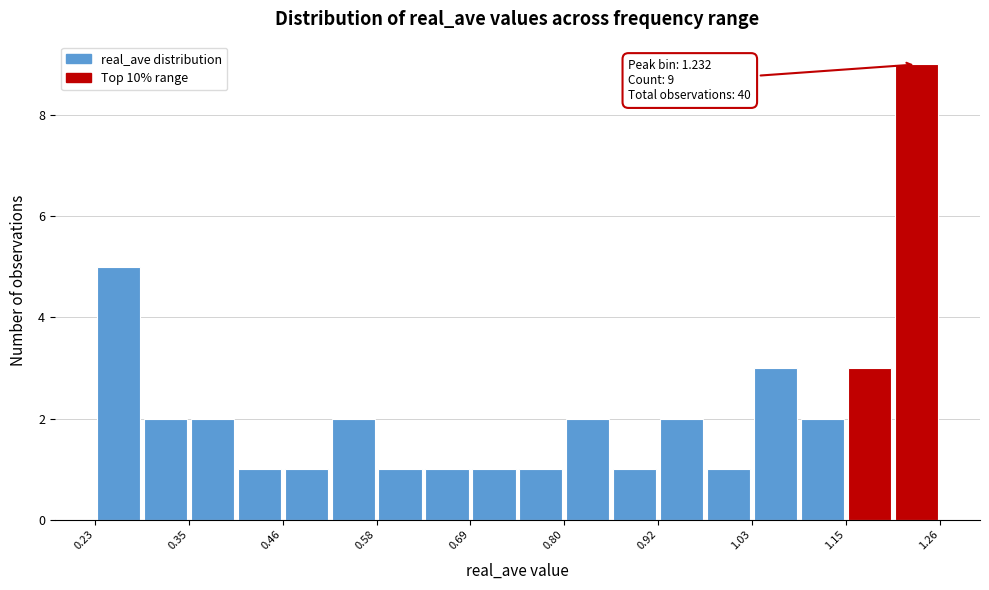

Around what value on the x-axis is the tallest bar? Give the approximate position of its centre, as read against the axis.

1.24